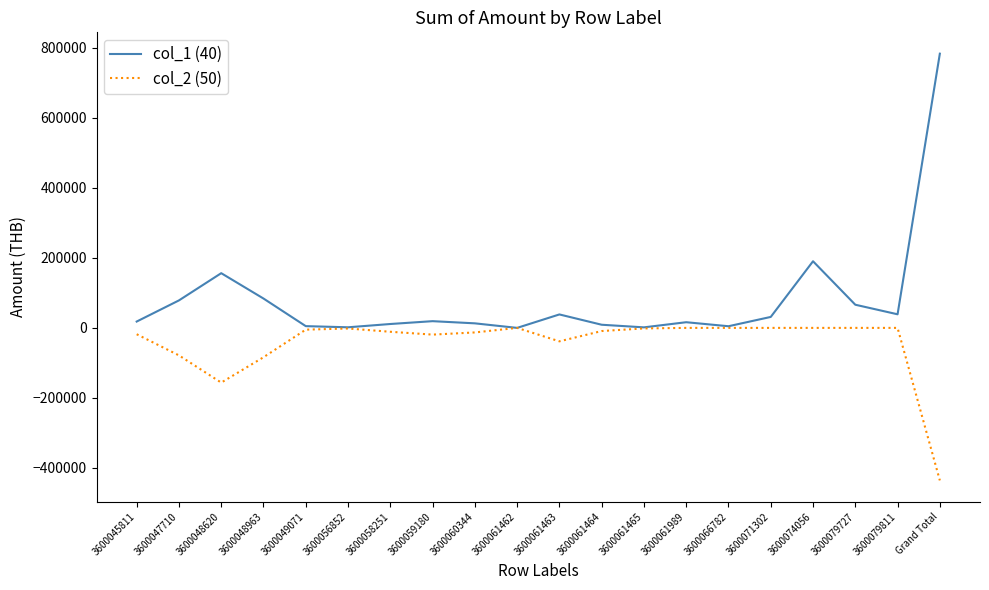

What position from the right is 3600059180?

13